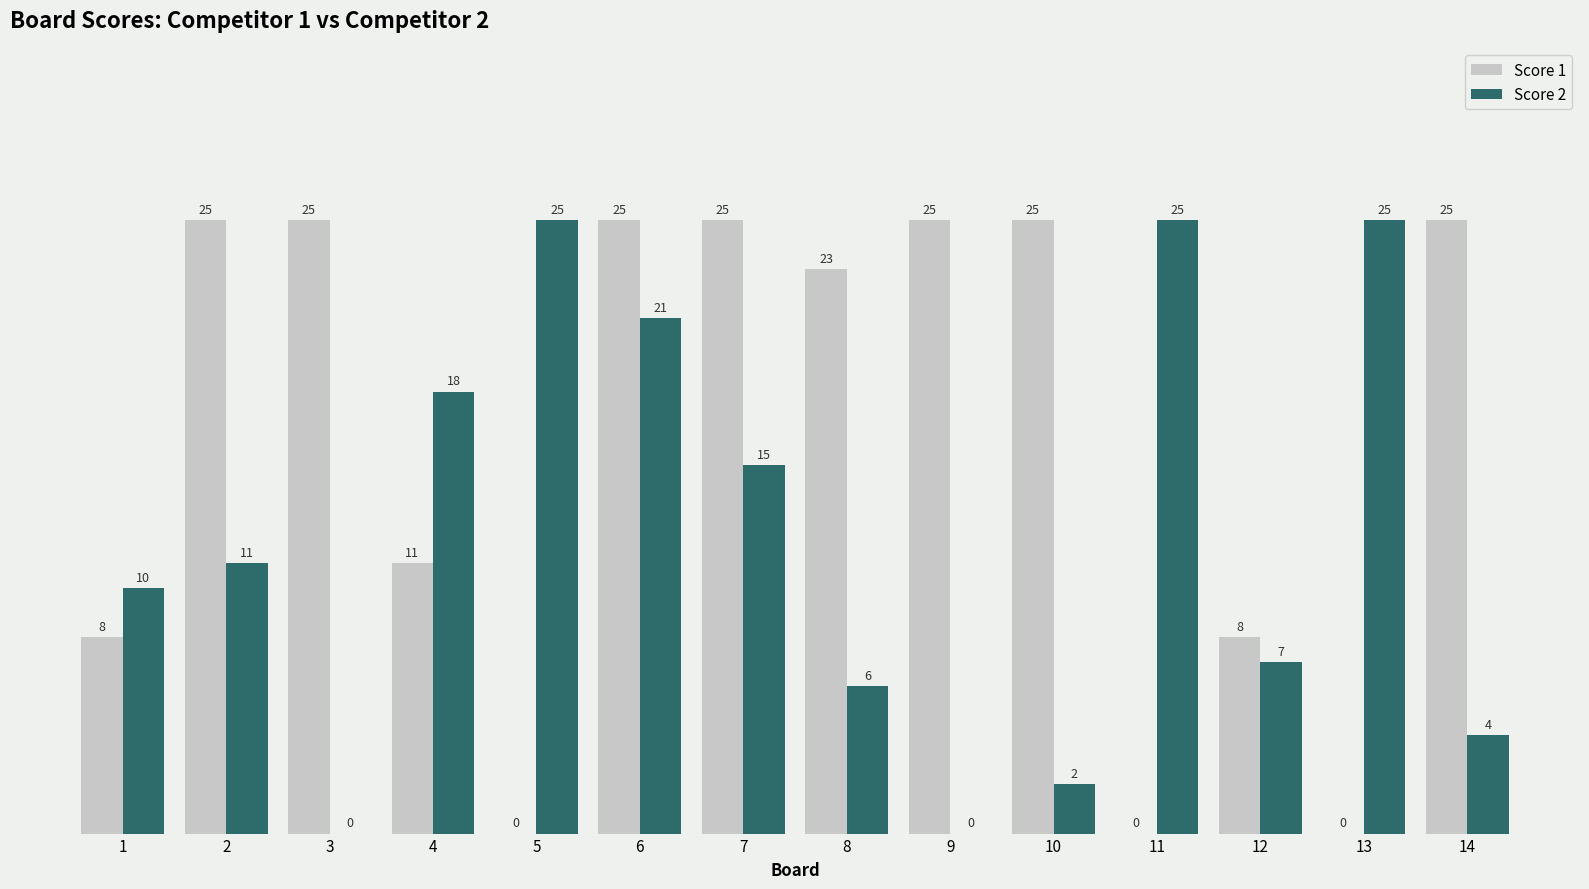

At which label is Score 2 closest to 12?

2